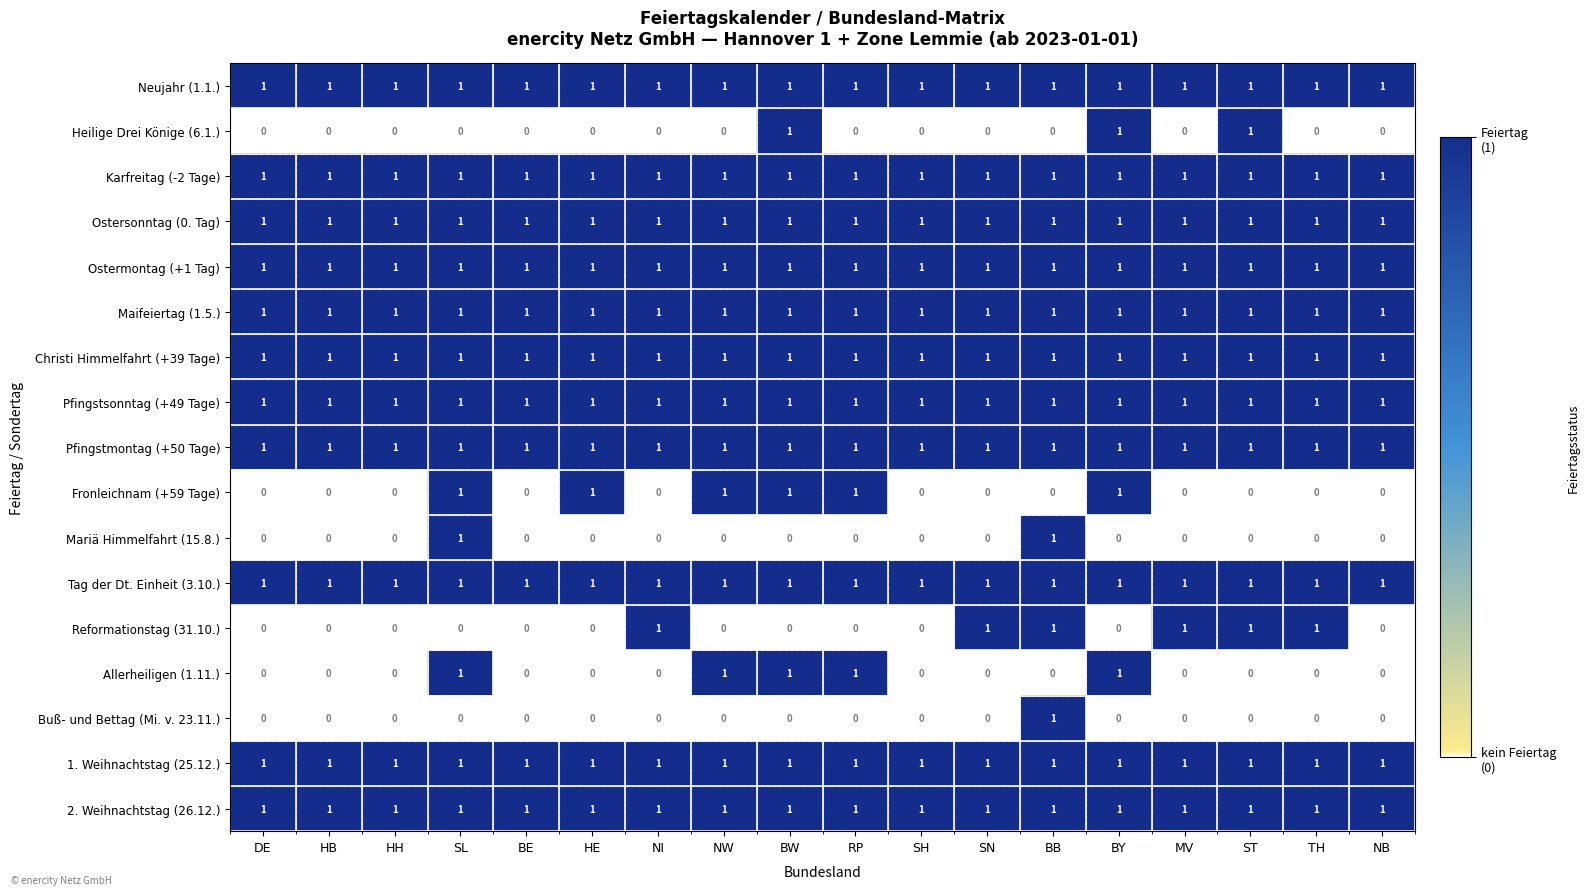

At how many categories does at least one series exceed 0?

18